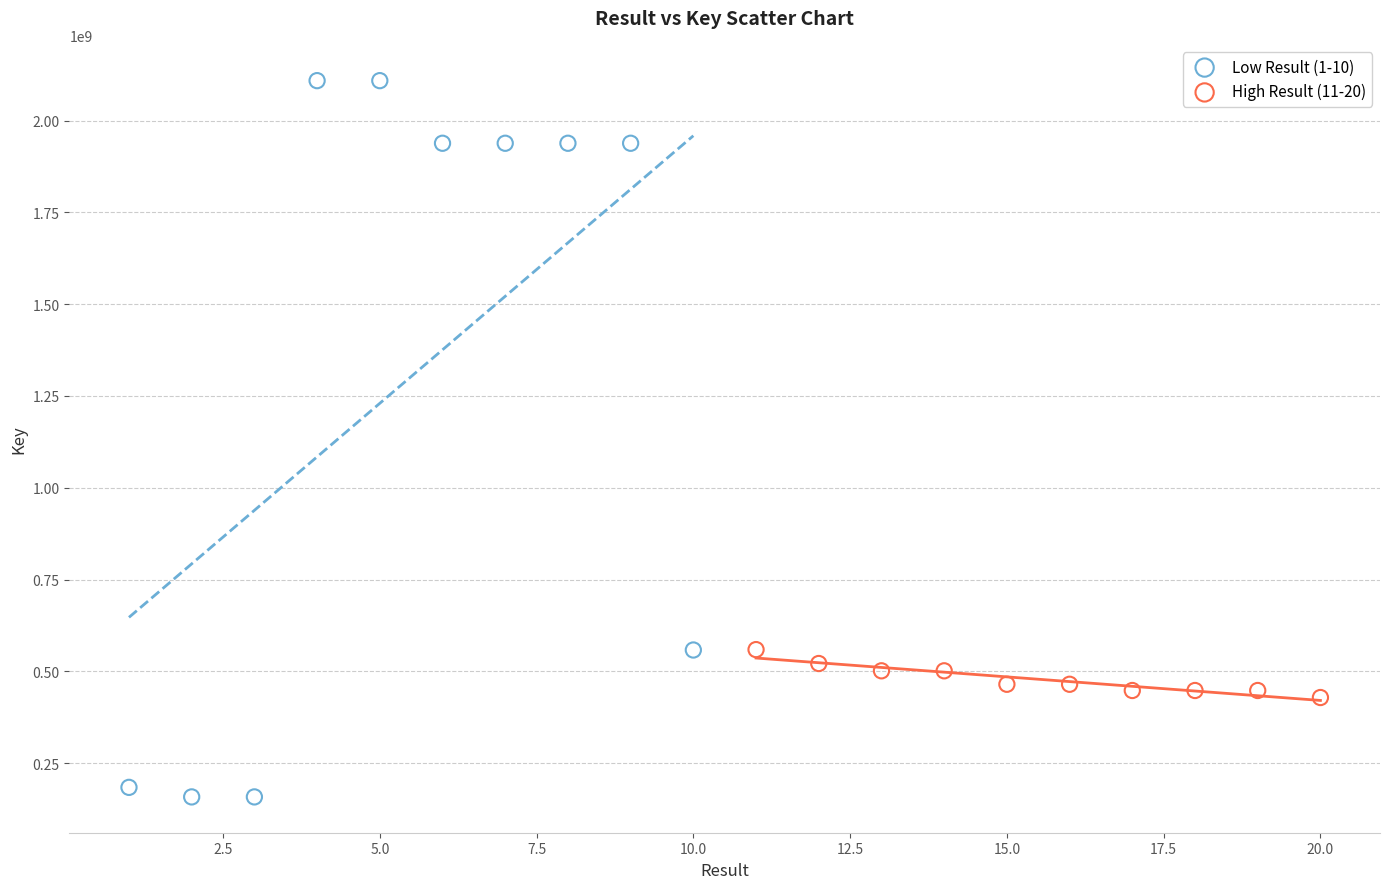

Which series has the widest spread of Y values?

Low Result (1-10)